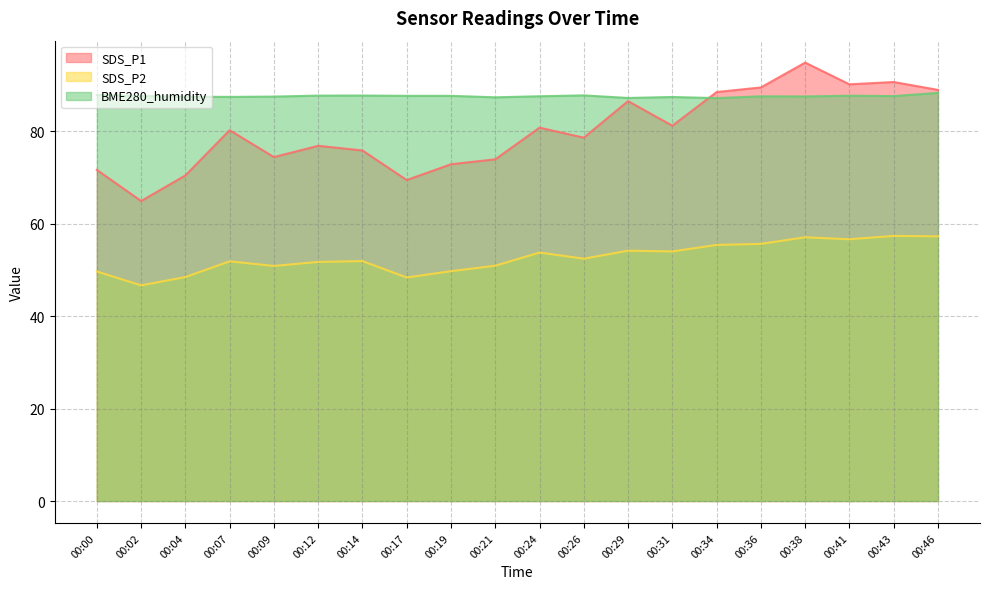

At which label is SDS_P1 closest to 79?

00:26